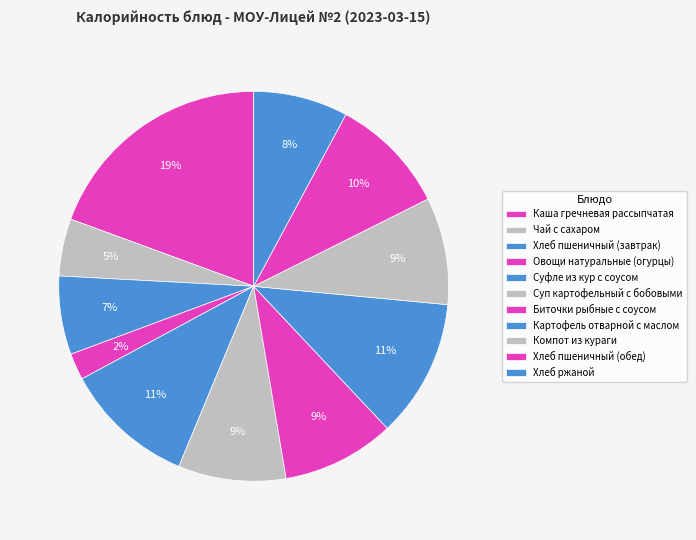

Is the sum of Хлеб ржаной and Компот из кураги greater than half?

No